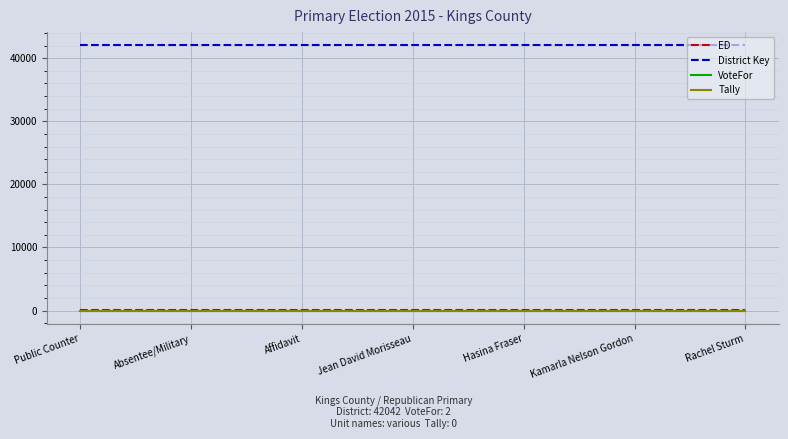

Is the value of District Key at Public Counter greater than the value of ED at Jean David Morisseau?

Yes